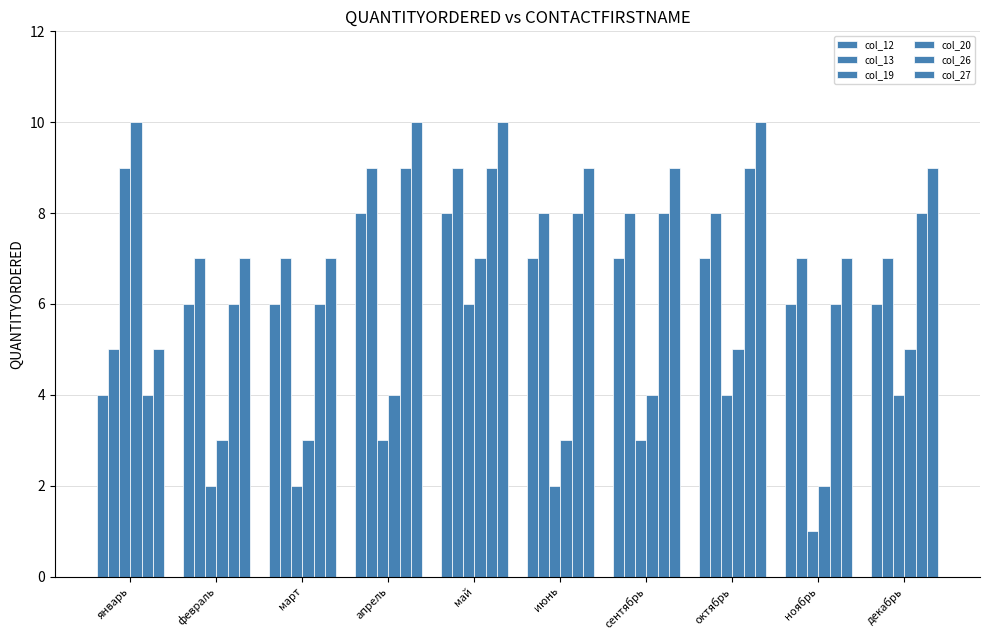

List the labels in order of col_20 value, largest first.

январь, май, октябрь, декабрь, апрель, сентябрь, февраль, март, июнь, ноябрь